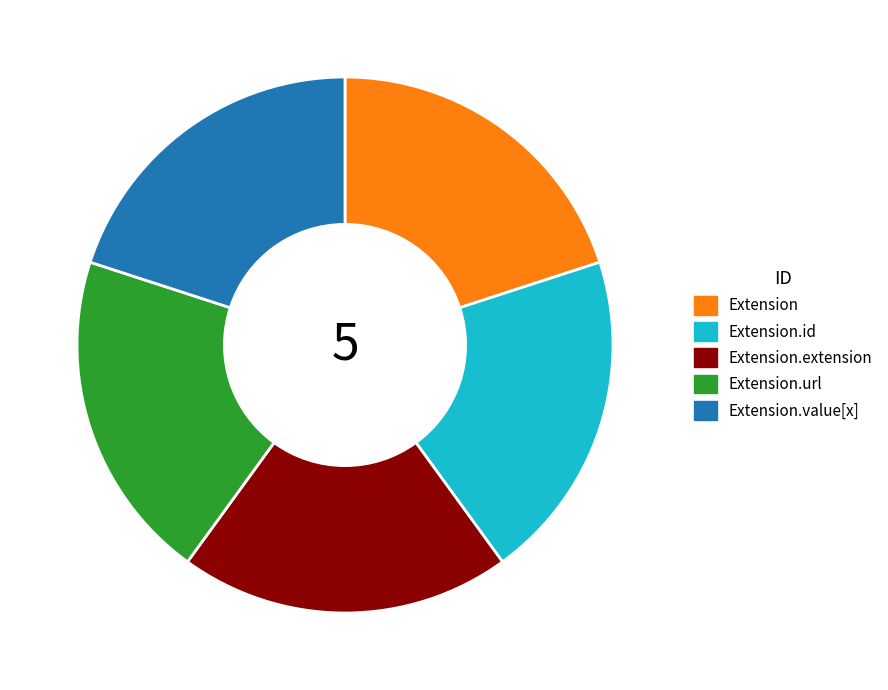

Is it true that Extension.url is 20% of the pie?

True